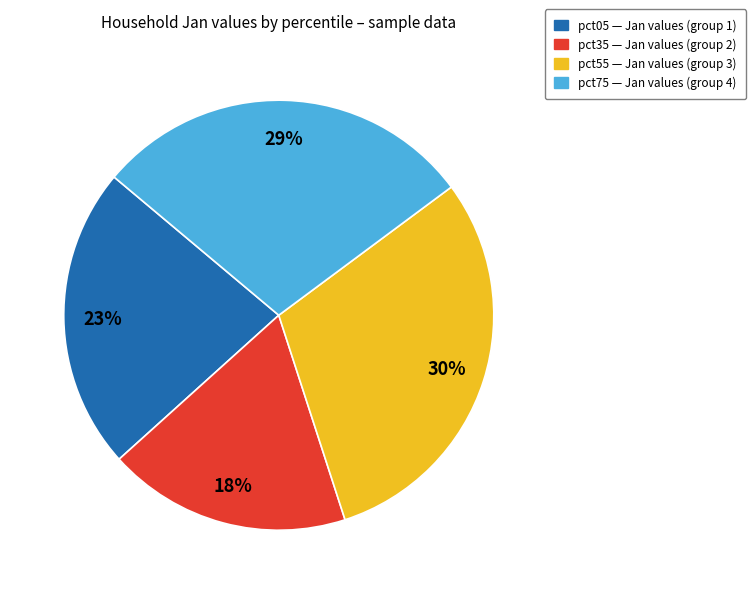

Count the number of slices in the pie.

4